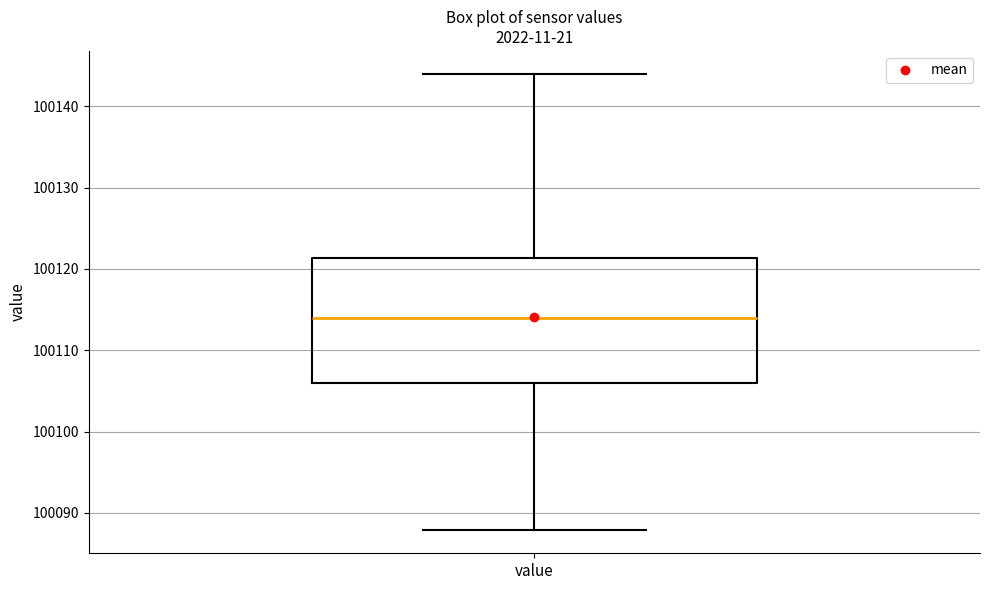

Where is the upper edge of the box for value on the y-axis? The values are not printed on the chart, so give them approximately, as read against the axis.

100121